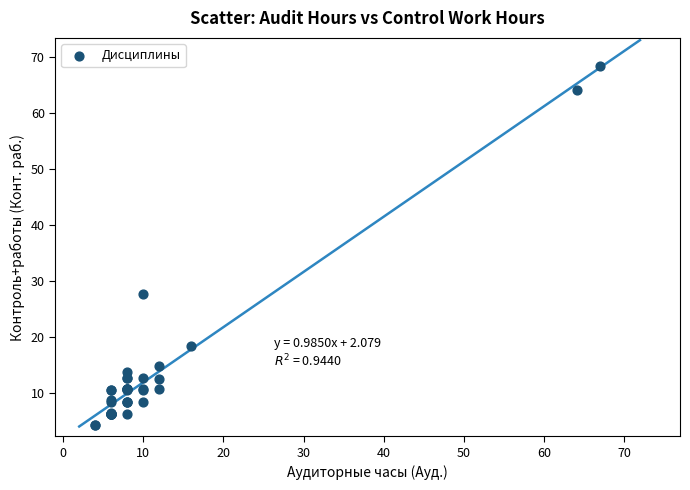

What Y value in the scatter plot is closest to 36?

27.7